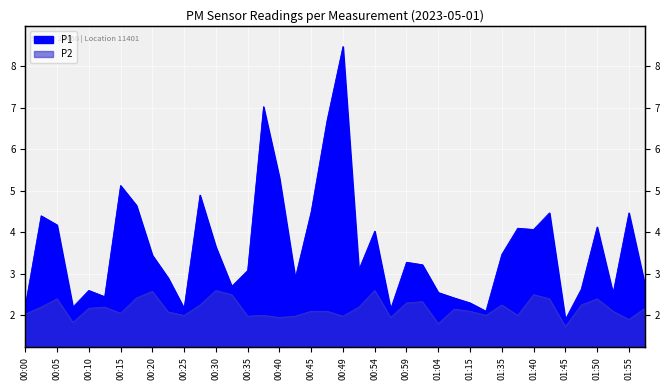

Which label corresponds to the largest value in the chart?

00:49